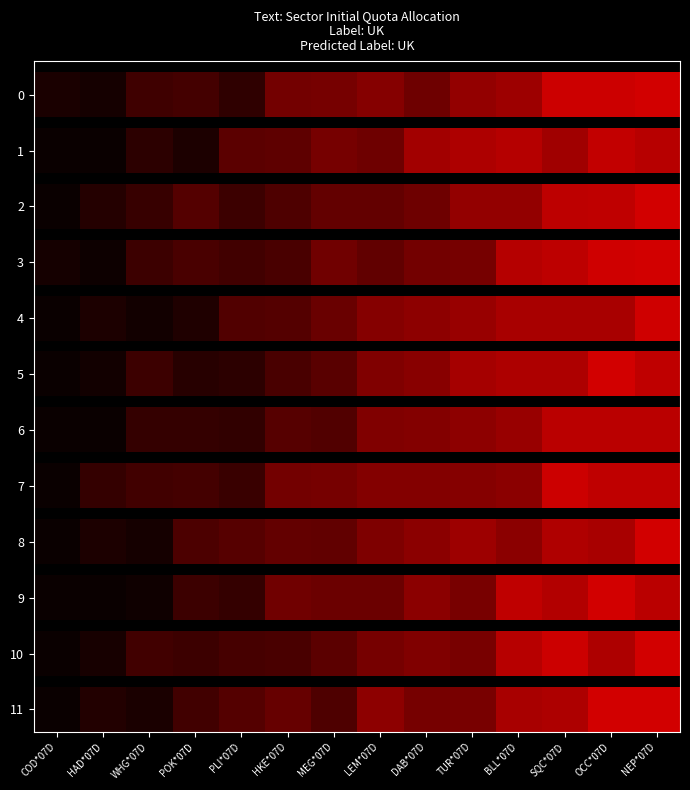

What is the difference between the second highest and second lowest values?

0.3